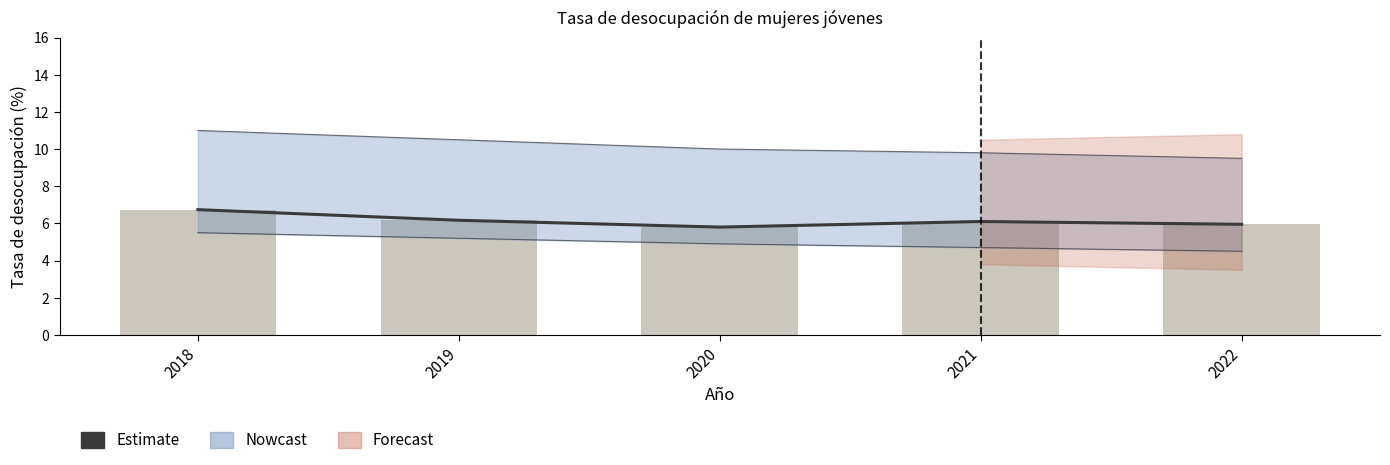

At how many categories does at least one series exceed 6?

3